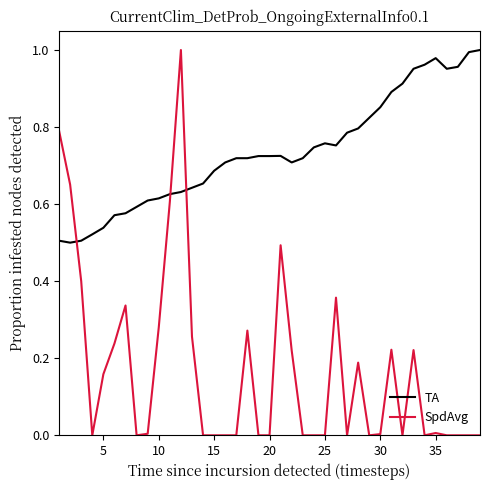

Which series ends up on top after the final intersection of TA and SpdAvg?

TA